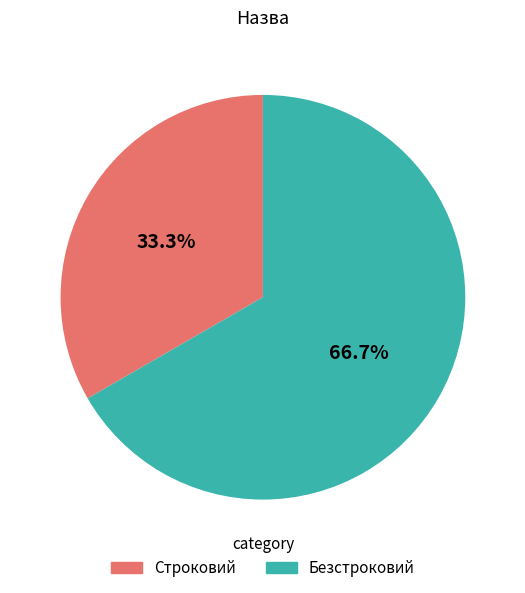

Which has a higher value, Строковий or Безстроковий?

Безстроковий